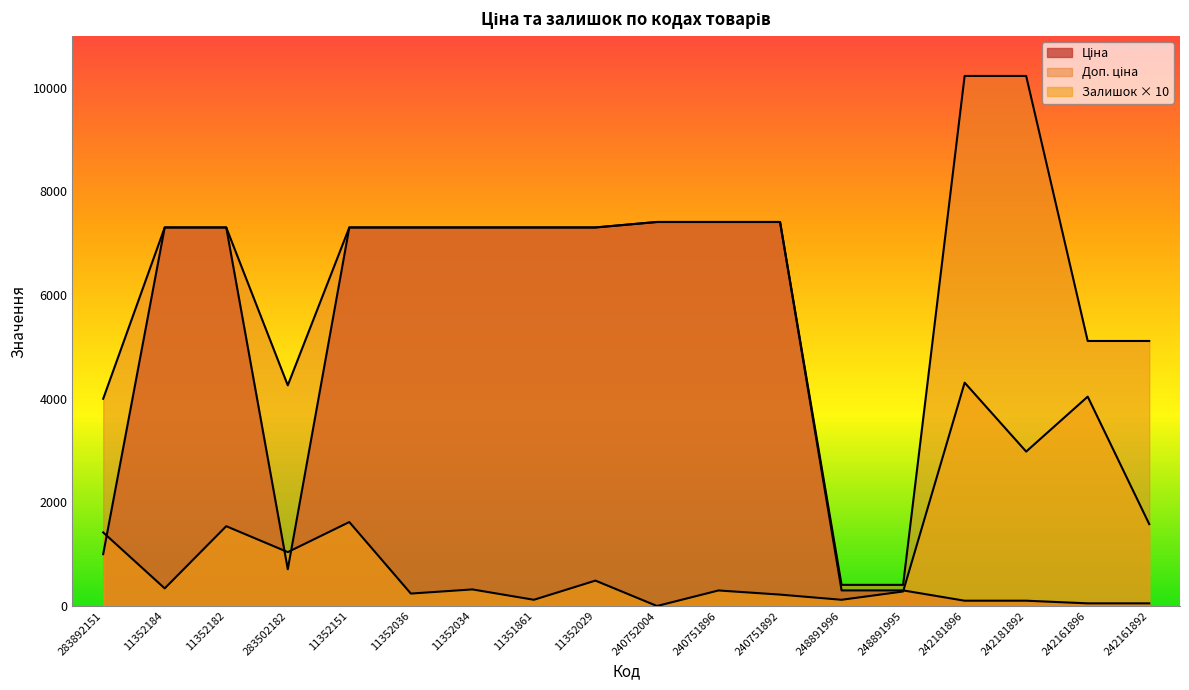

Between 248891996 and 11352151, which is larger?

11352151